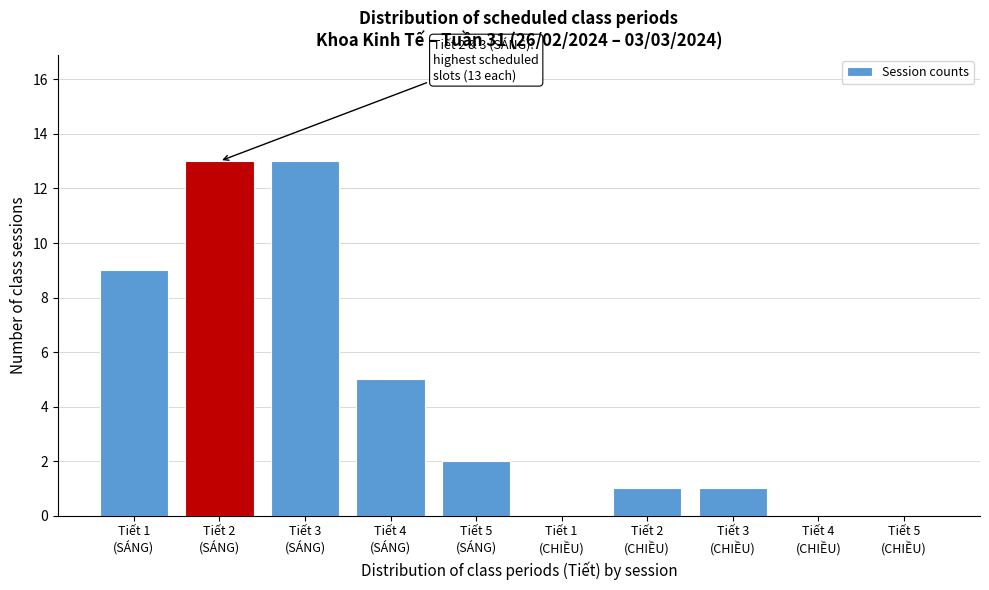

What is the sum of all values?

44